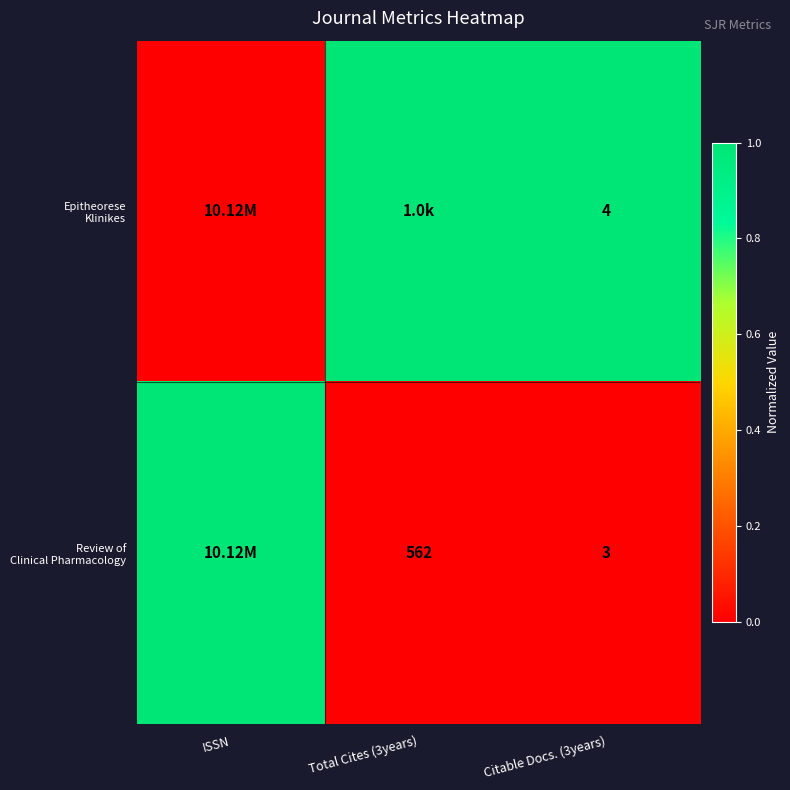

List the series in order of their overall mean, lowest first.

Review of Clinical Pharmacology, Epitheorese Klinikes